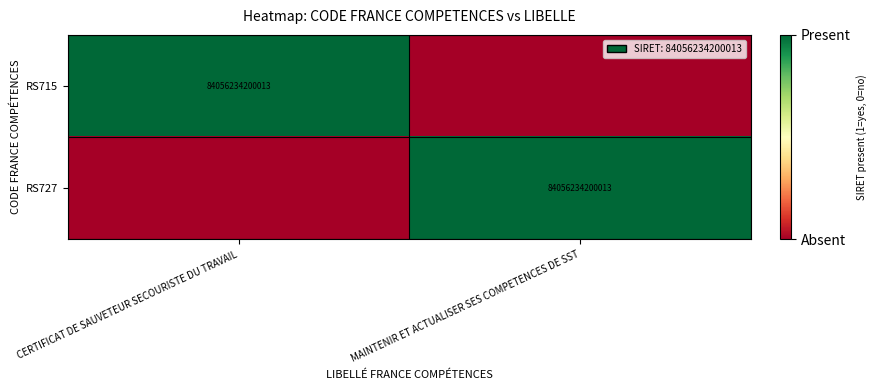

What is the difference between the highest and lowest values at CERTIFICAT DE SAUVETEUR SECOURISTE DU TRAVAIL?

1